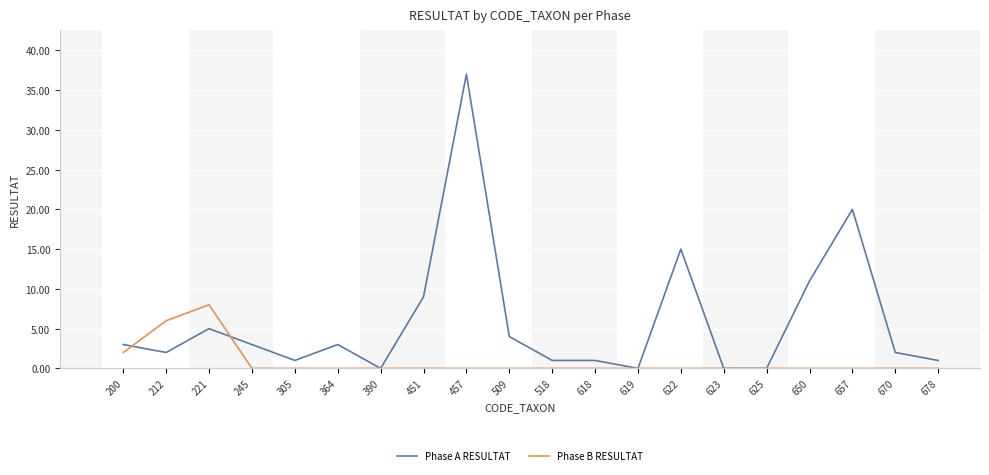

After their last crossing, which series has the higher values: Phase A RESULTAT or Phase B RESULTAT?

Phase A RESULTAT